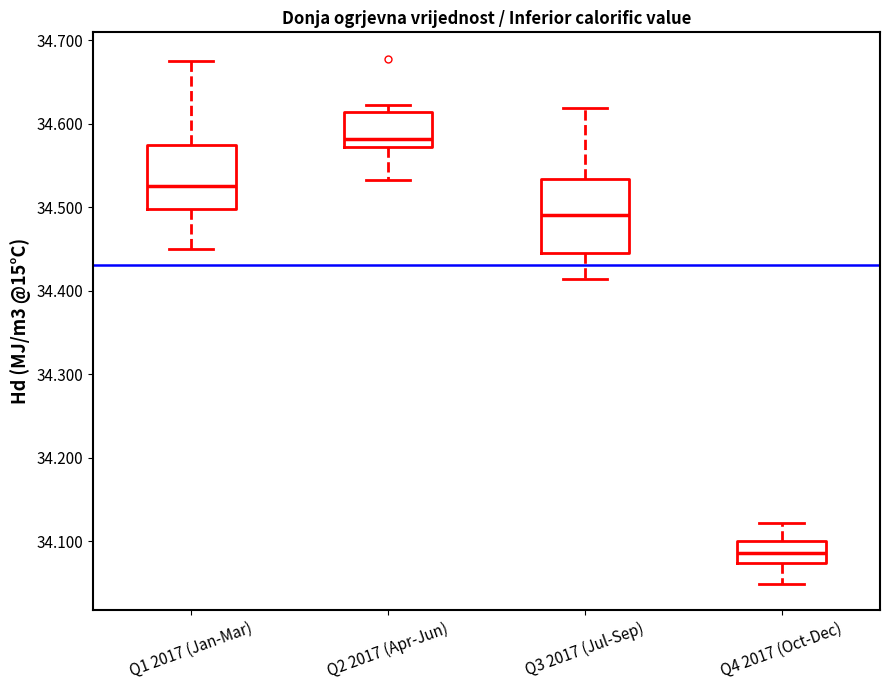

Which box's median line is the lowest?

Q4 2017 (Oct-Dec)